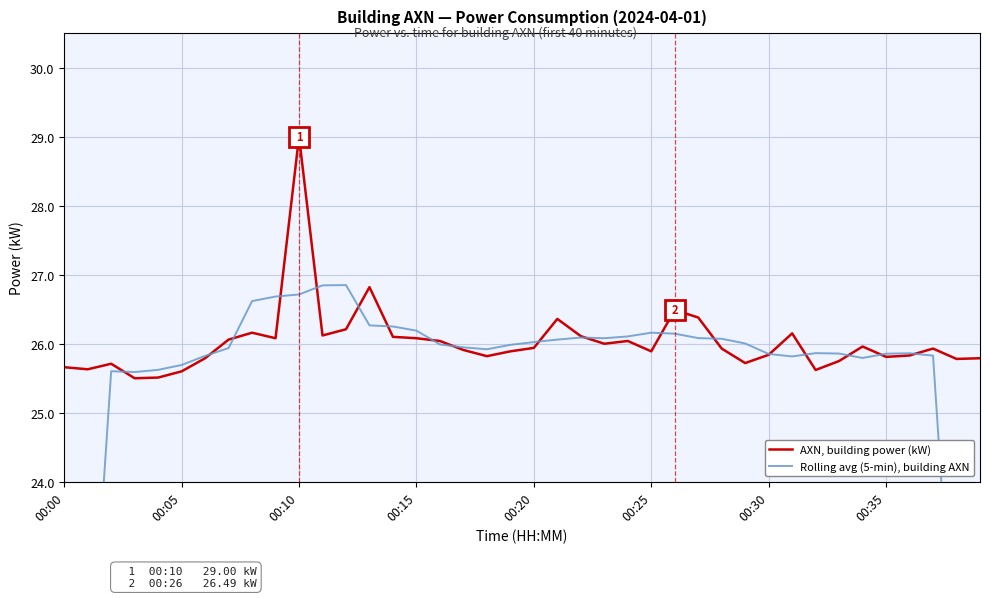

At which label does AXN, building power (kW) reach its peak?

00:10